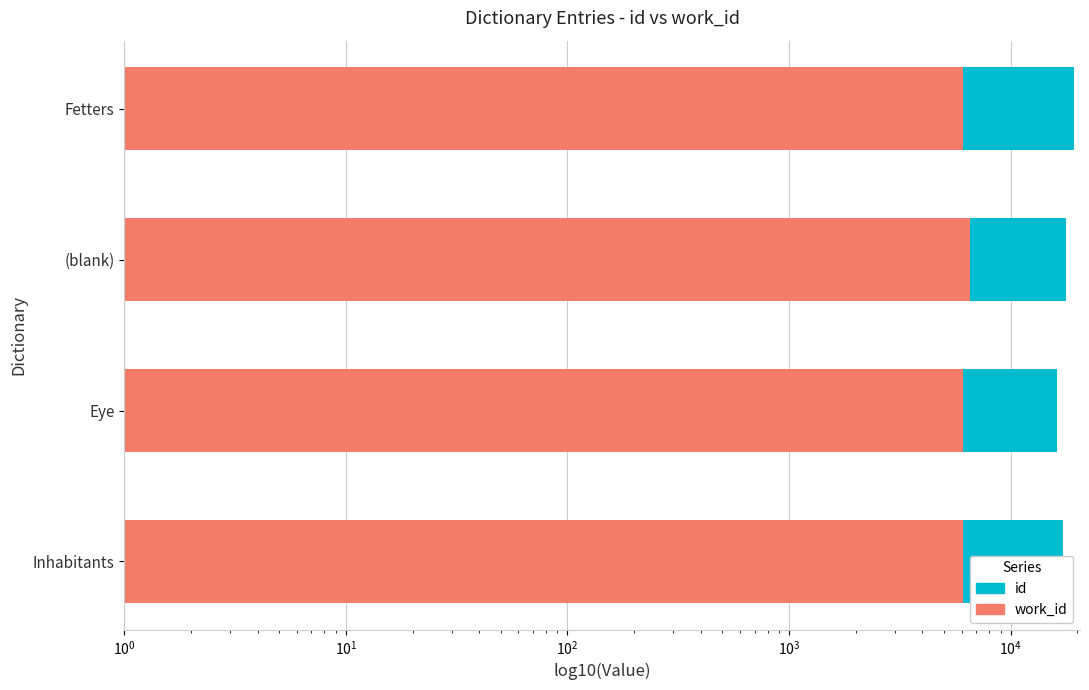

At how many categories does at least one series exceed 9857?

4